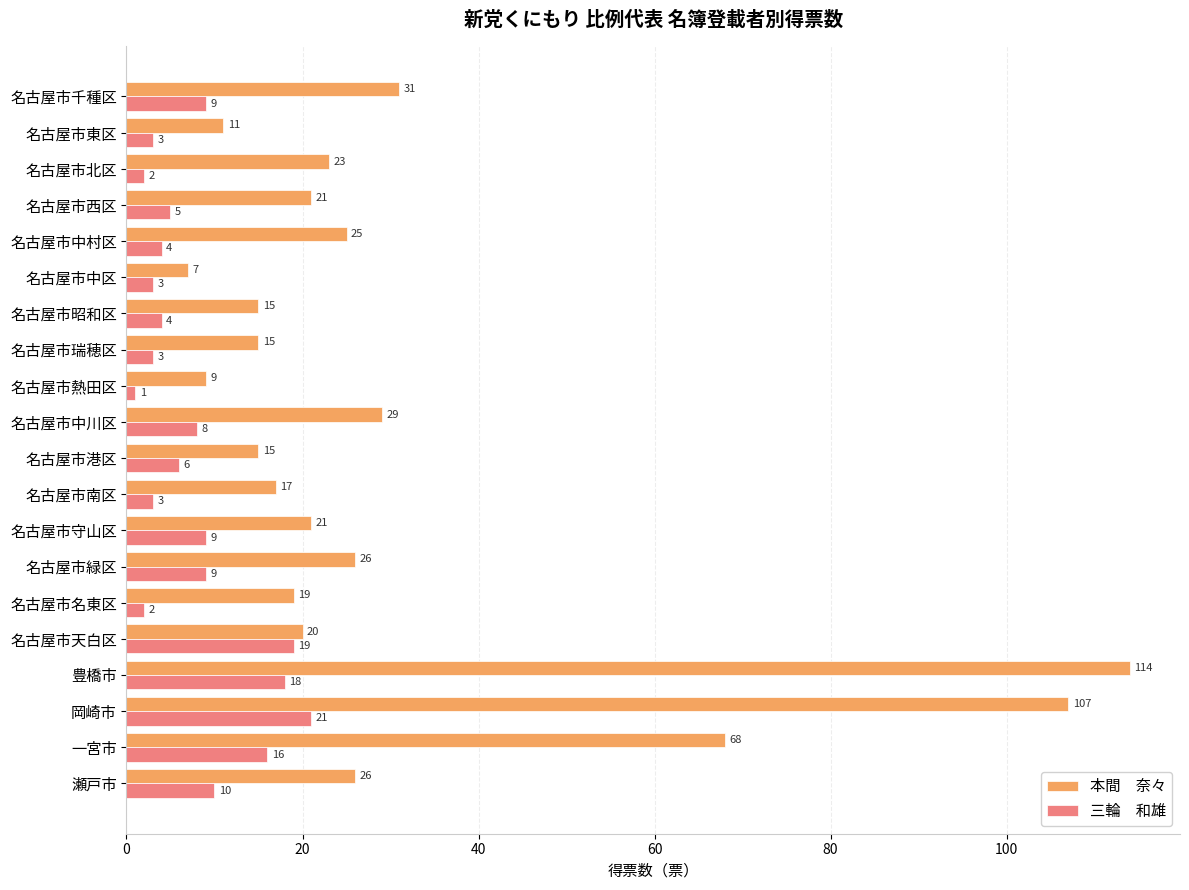

Which category has the highest value across all series?

豊橋市